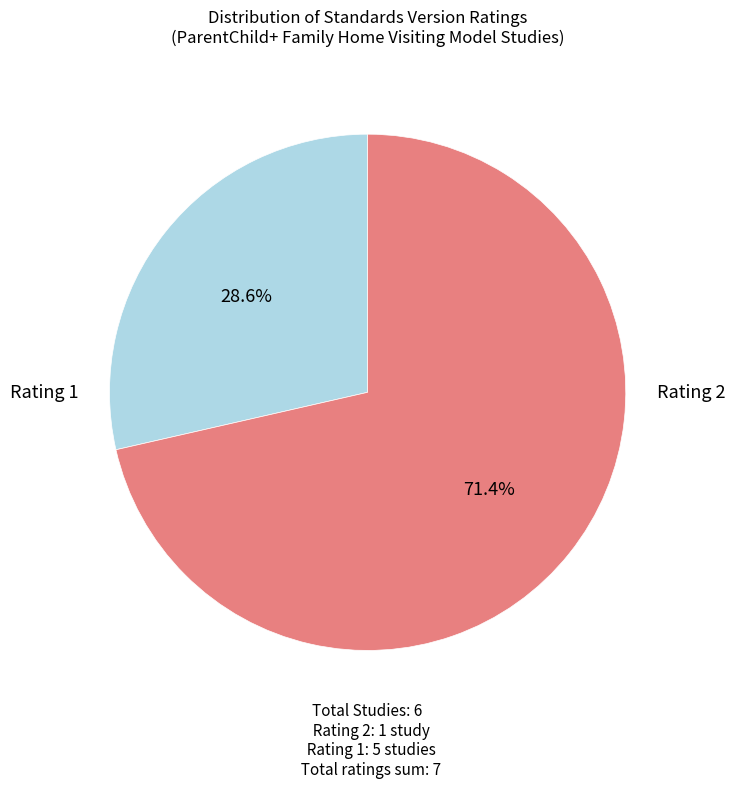

Is there any slice that represents more than half of the pie?

Yes